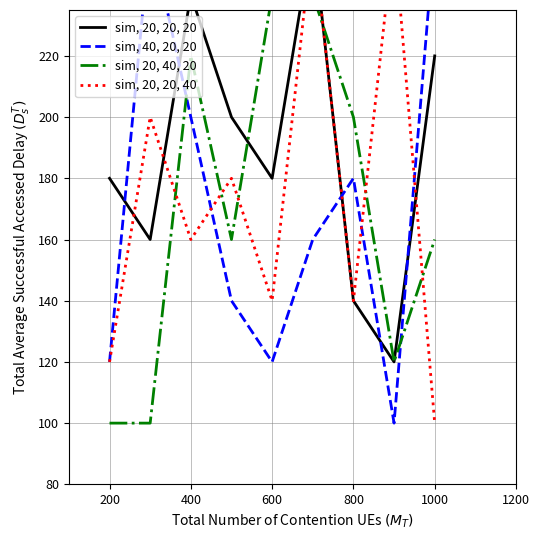

What is the highest value of the sim, 20, 20, 40 series?

260